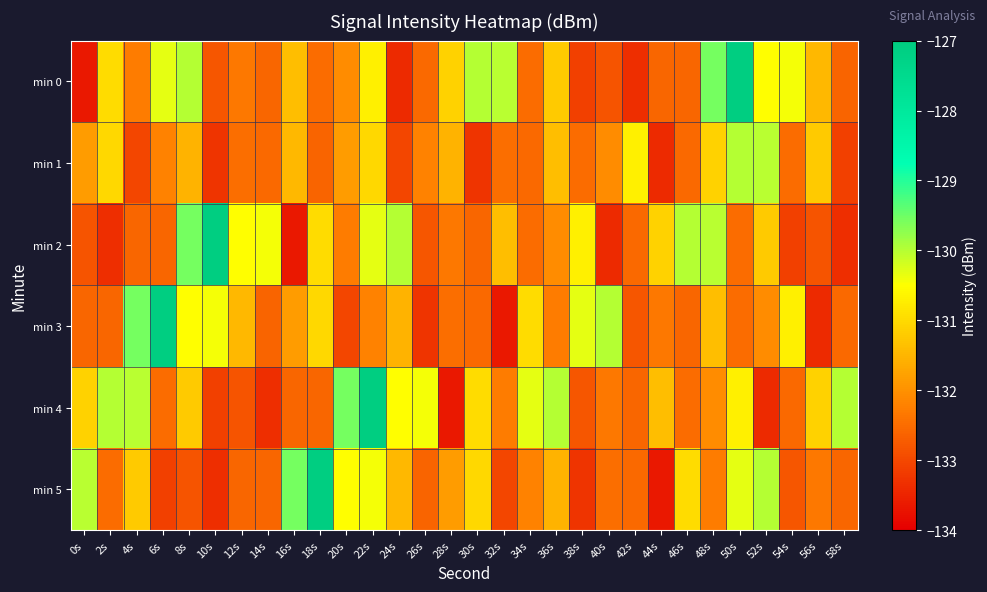

What is the maximum value shown in the chart?

-127.1